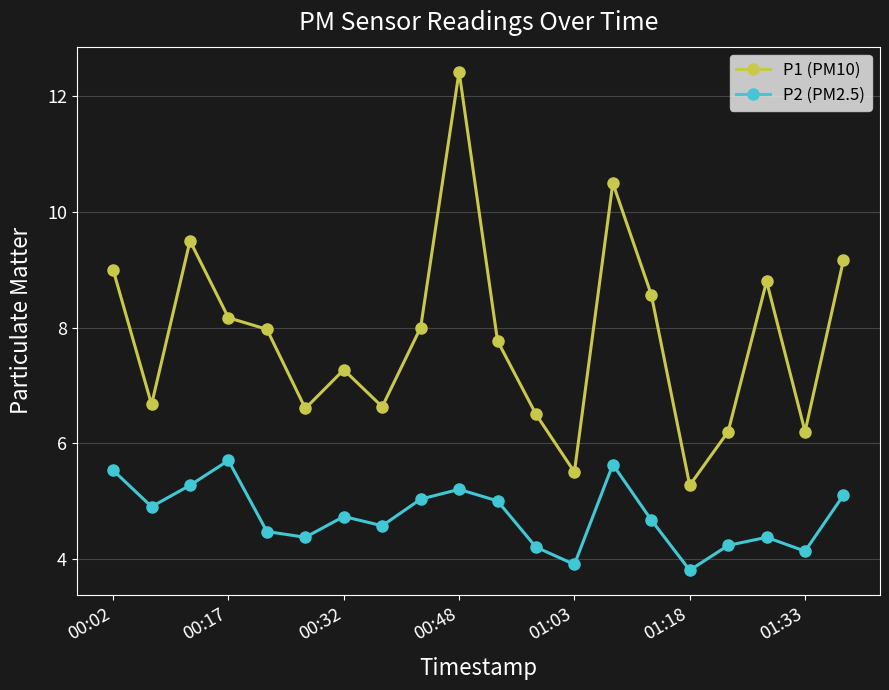

What is the value of the P2 (PM2.5) point at the 8th from the left?

4.6